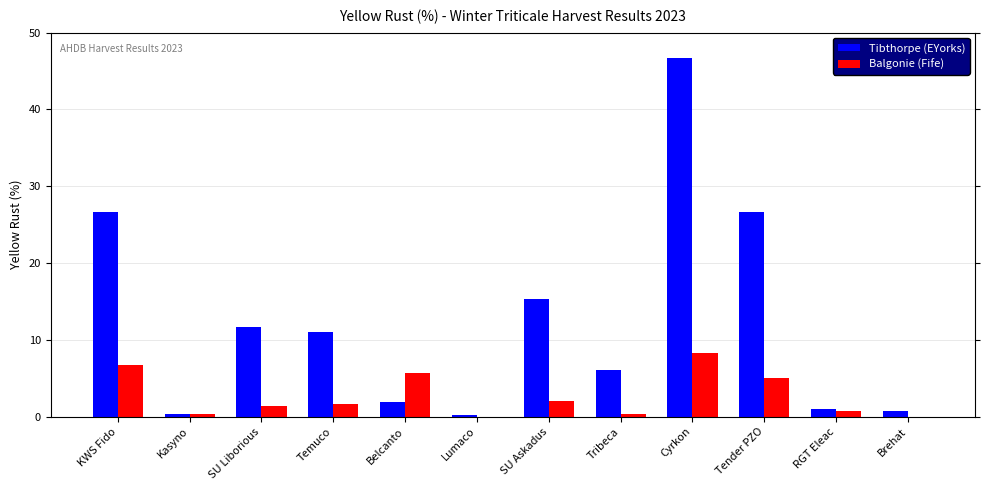

True or false: Balgonie (Fife) has a value of 2.6 at Lumaco.

False